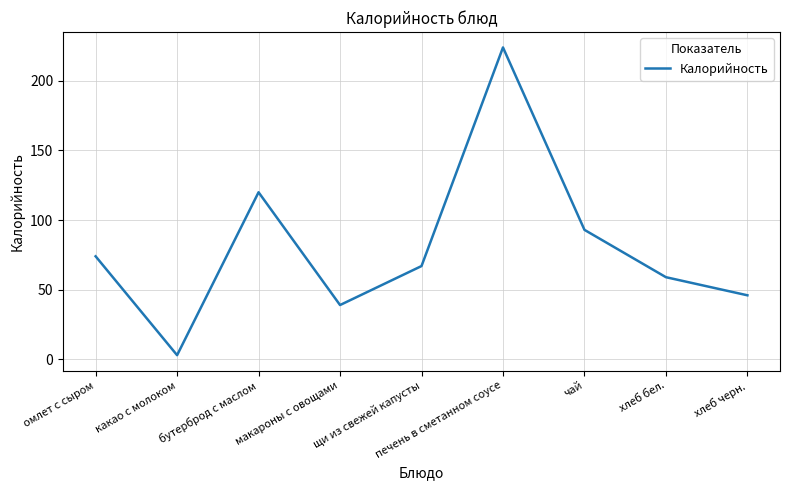

At which category does the data reach its first local valley?

какао с молоком